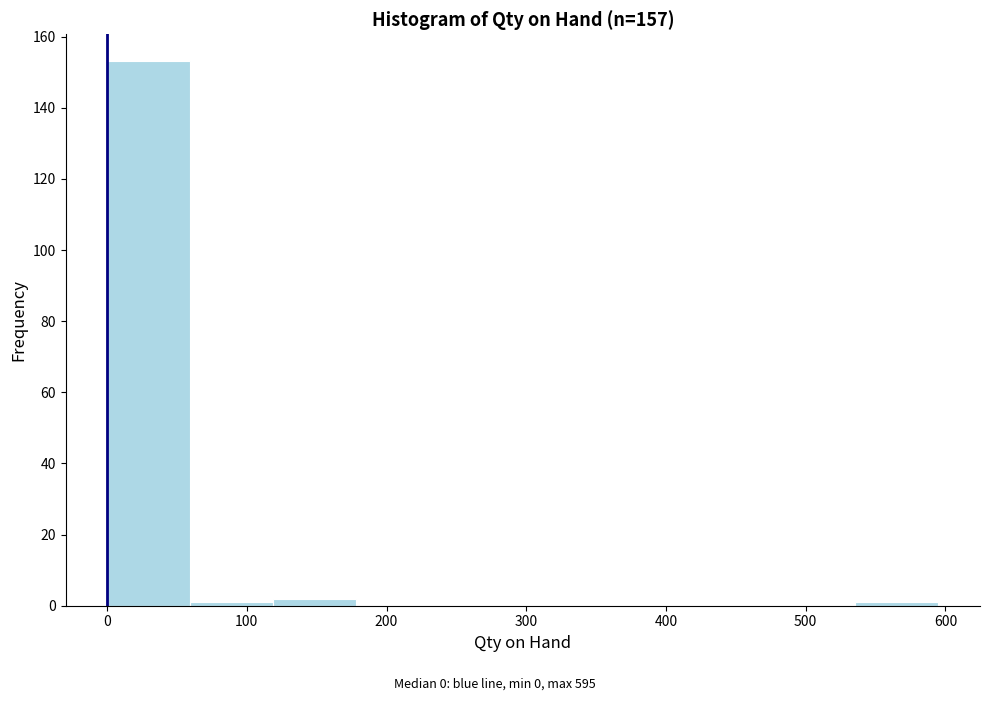

Reading left to right, list every bar in this chart as the range it spans on the x-axis followed by its height. Neither the bar edges nor the heights are printed on the chart, so give them approximately, as read against the axes.

0 to 60: 154
60 to 120: under 2
120 to 180: 2
180 to 240: 0
240 to 300: 0
300 to 360: 0
360 to 420: 0
420 to 480: 0
480 to 540: 0
540 to 600: under 2